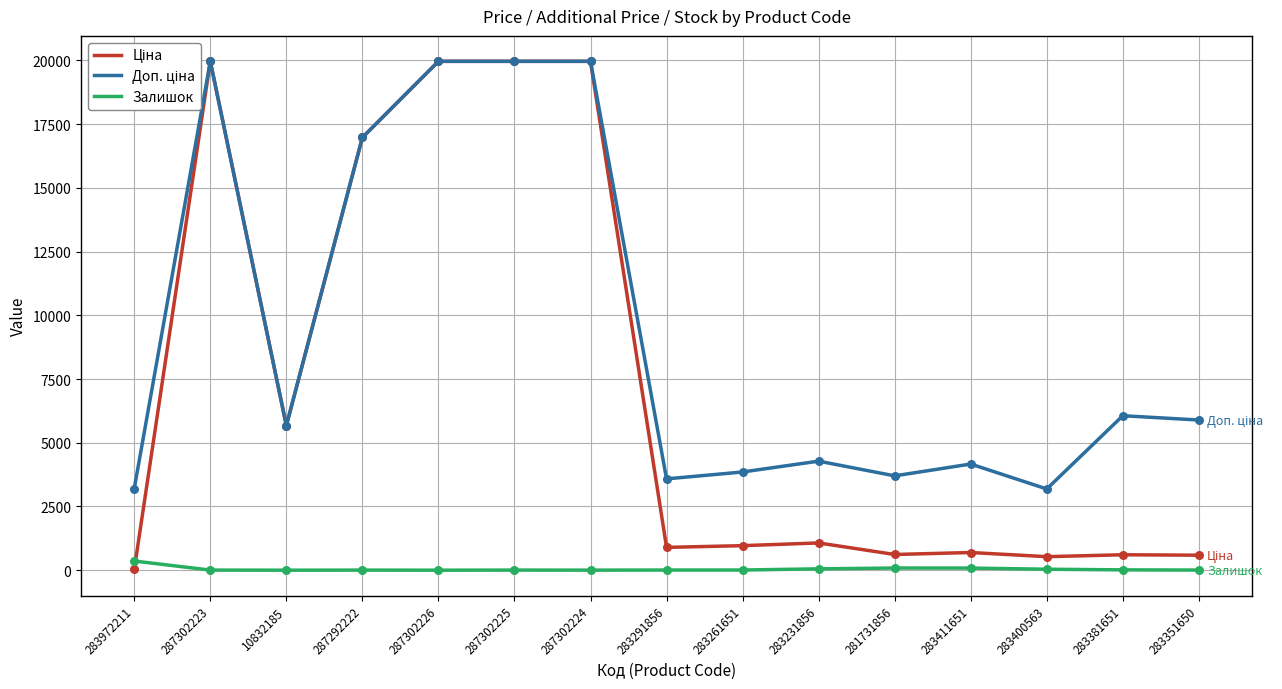

Is the value of Ціна at 283231856 greater than the value of Доп. ціна at 283972211?

No